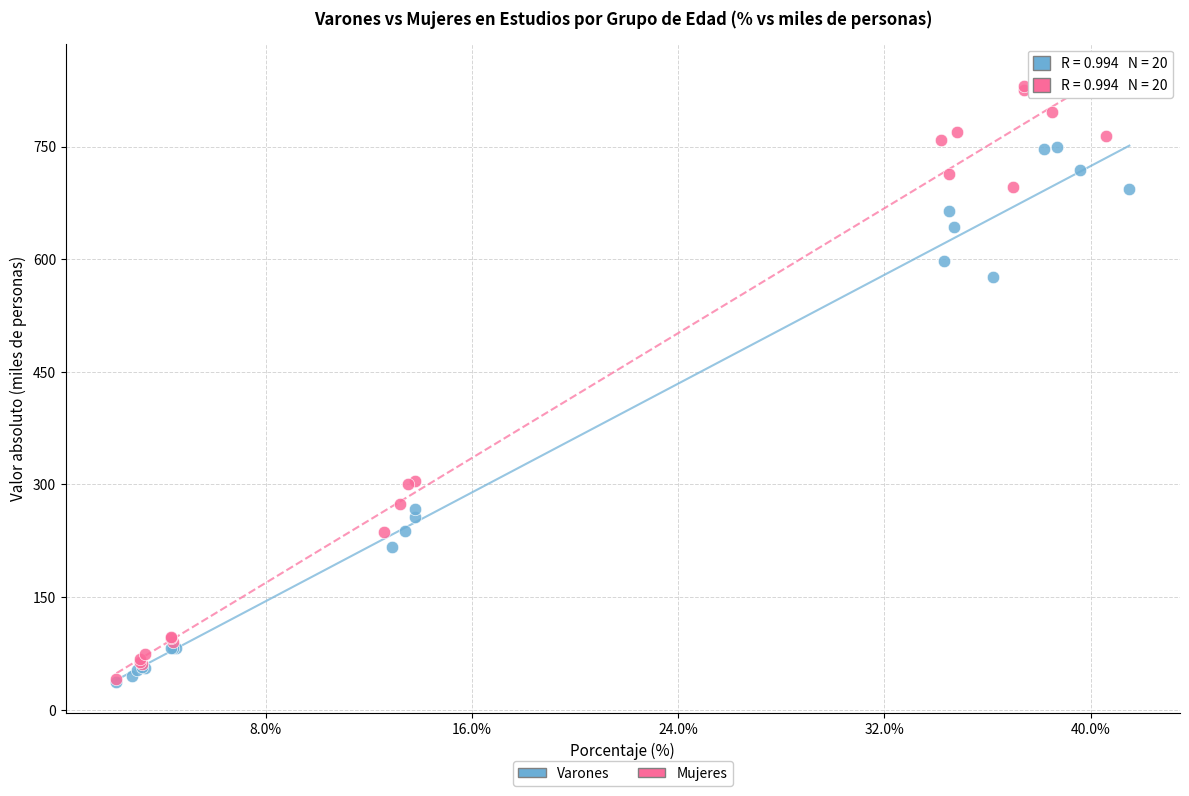

Which series has the widest spread of Y values?

Mujeres